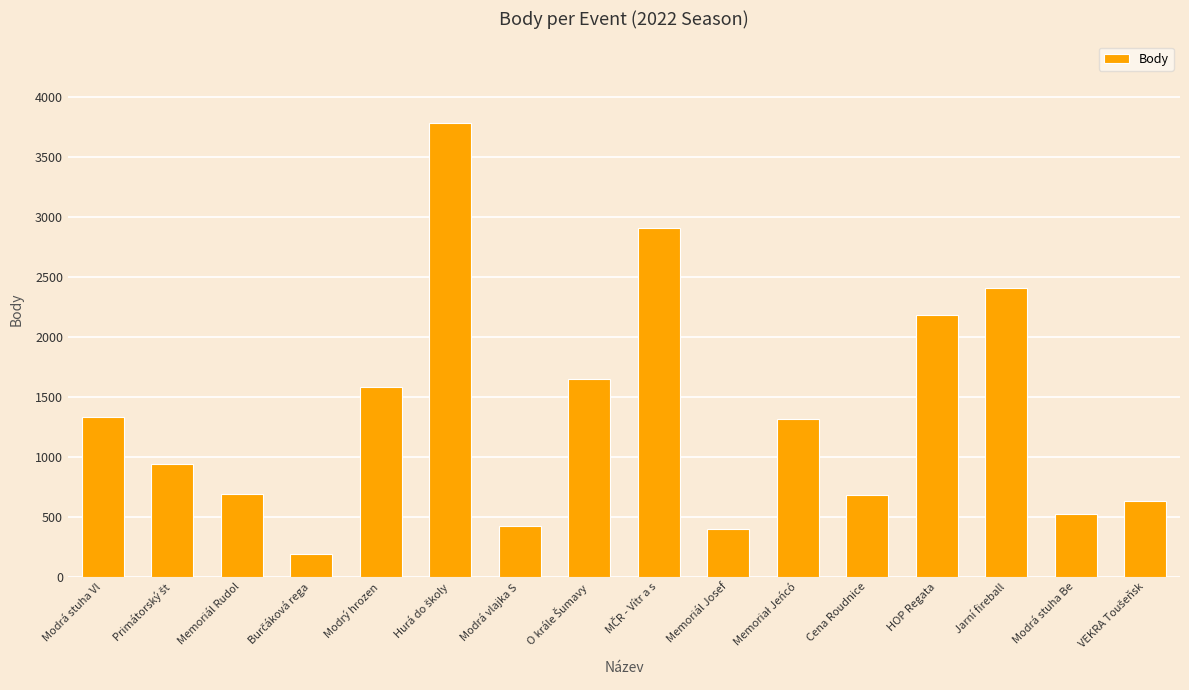

Where is the data nearest to the value 1986?

HOP Regata